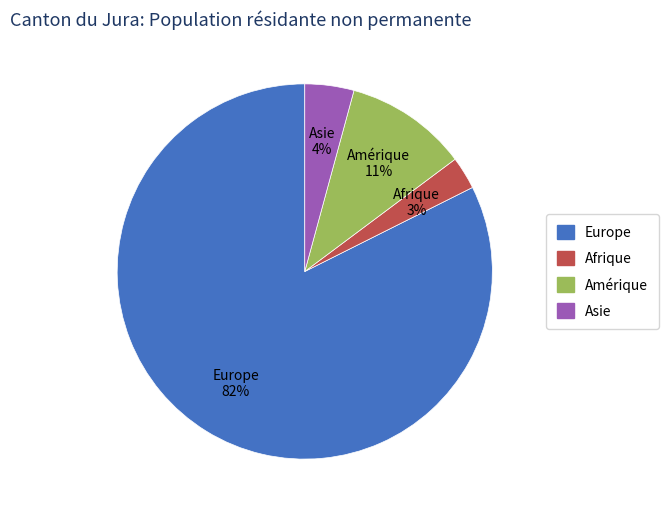

Is there any slice that represents more than half of the pie?

Yes